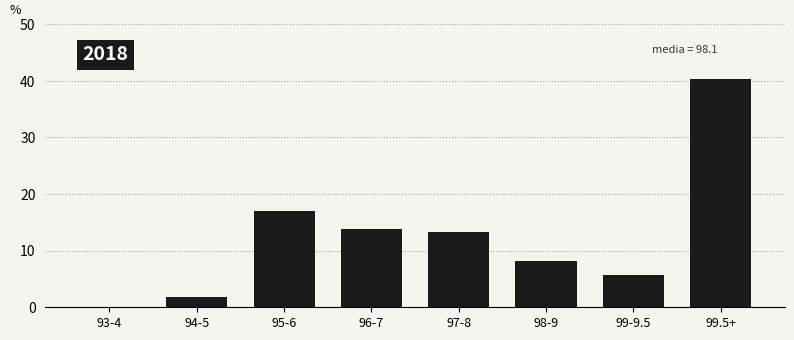

What is the change in value from 95-6 to 97-8?

-3.8